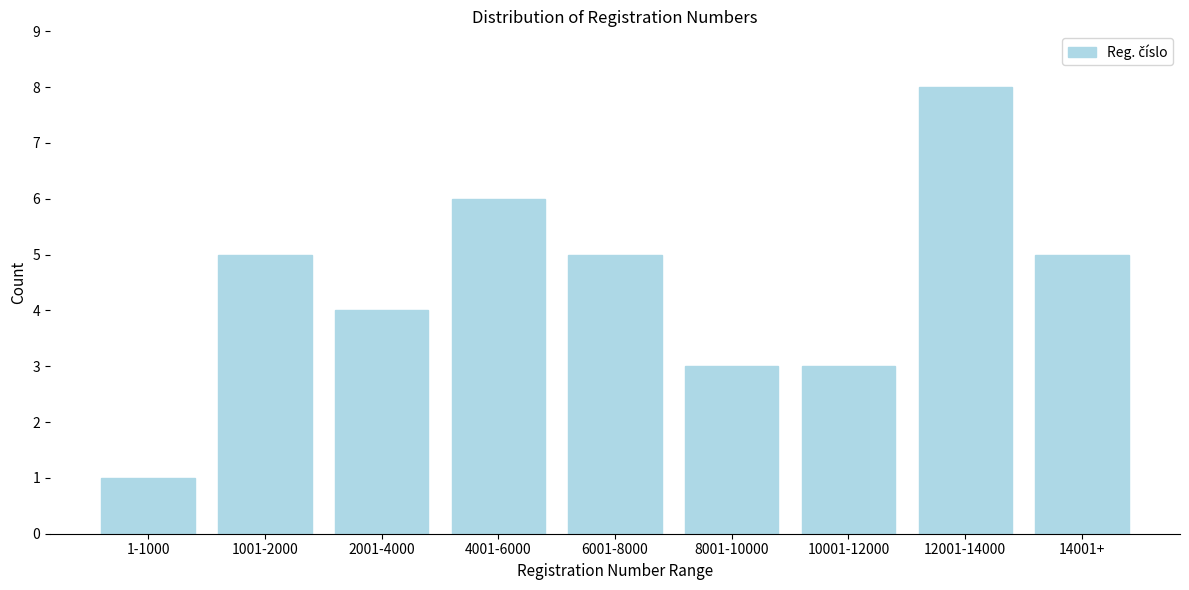

Reading right to left, transcribe all the data shown in this chart.

5	8	3	3	5	6	4	5	1